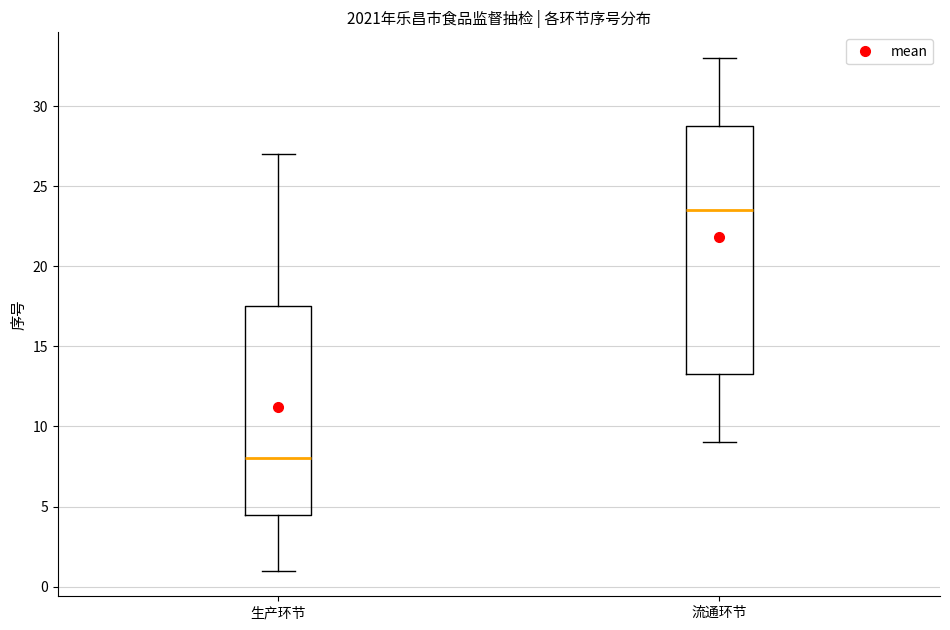

Reading left to right, read every box against the y-axis: the position of its median line, the range the box covers, and the ends of its whiskers. The values are not printed on the chart, so give them approximately, as read against the axis.

生产环节: median 8.0, box 4.5 to 17.5, whiskers 1.0 to 27.0
流通环节: median 23.5, box 13.5 to 29.0, whiskers 9.0 to 33.0